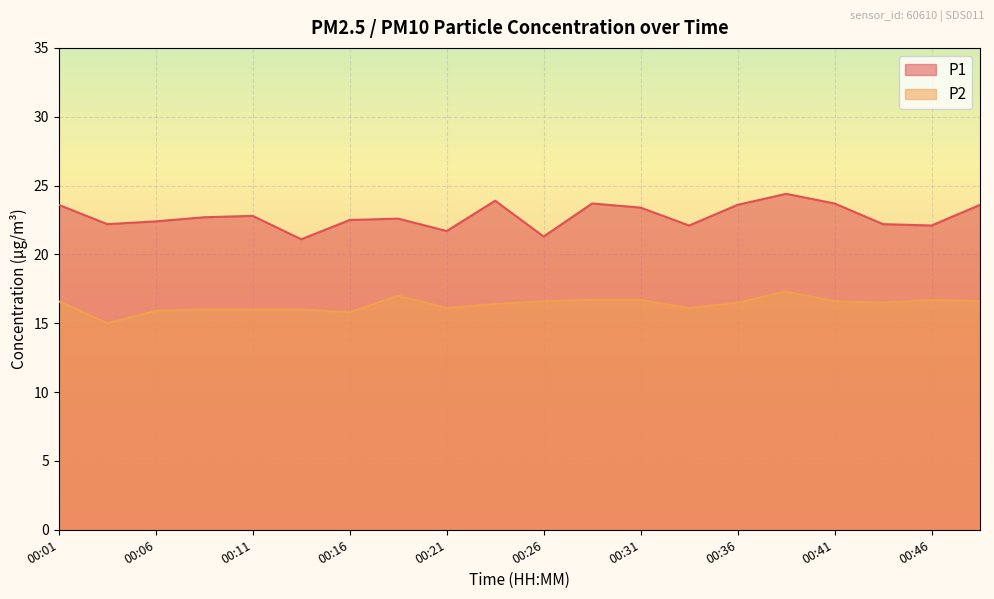

List the series in order of their peak value, highest first.

P1, P2